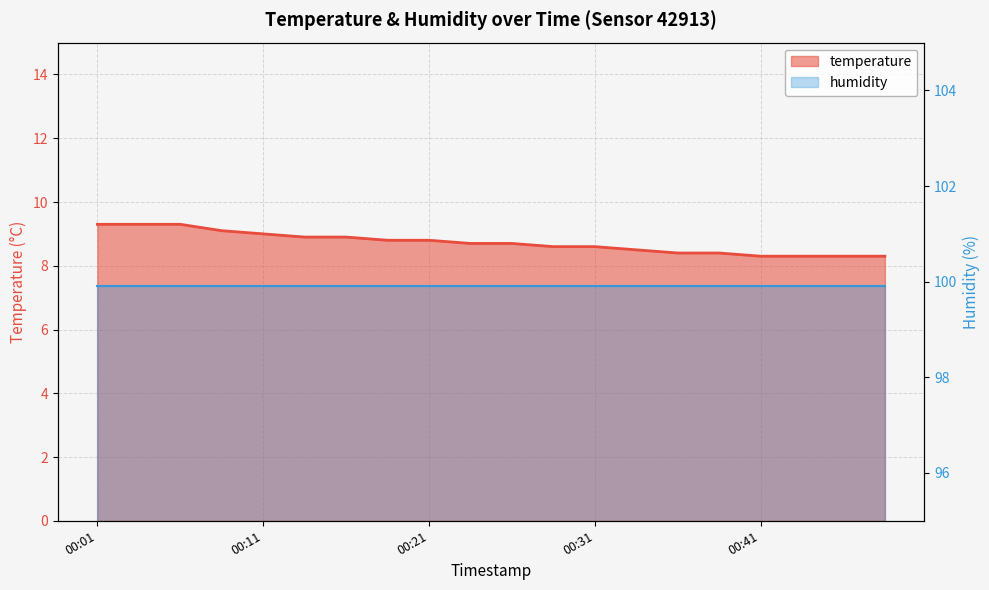

What is the change in value from 00:03 to 00:18?

-0.5